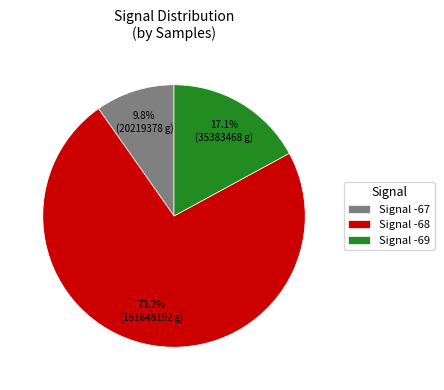

Is there any slice that represents more than half of the pie?

Yes